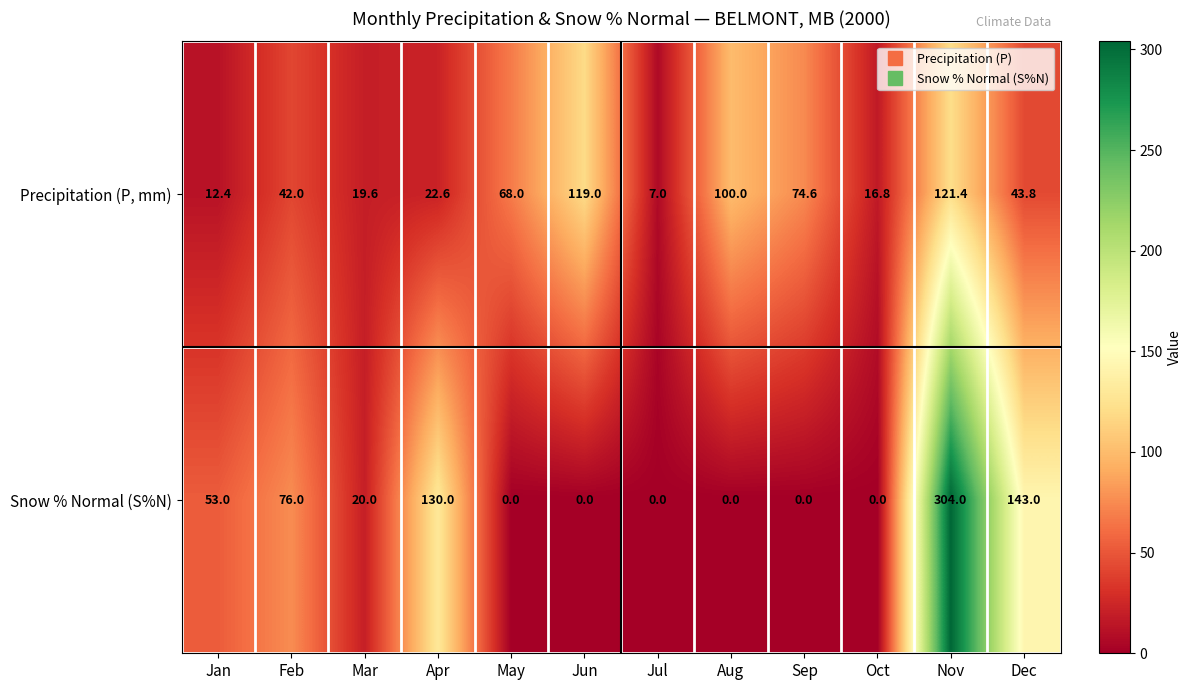

How many data points does each series have?

12